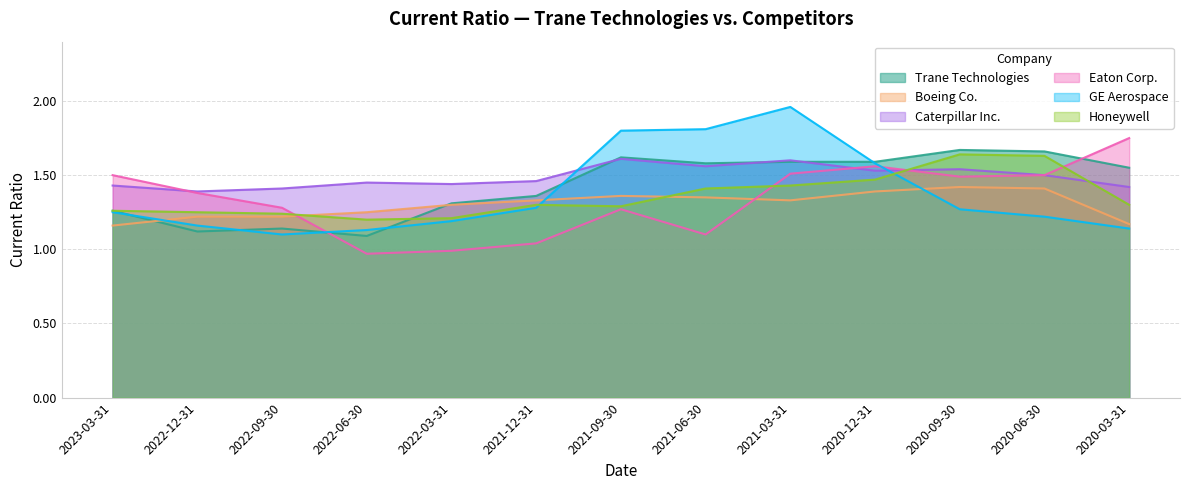

Is it true that GE Aerospace equals 2.6 at 2021-06-30?

False